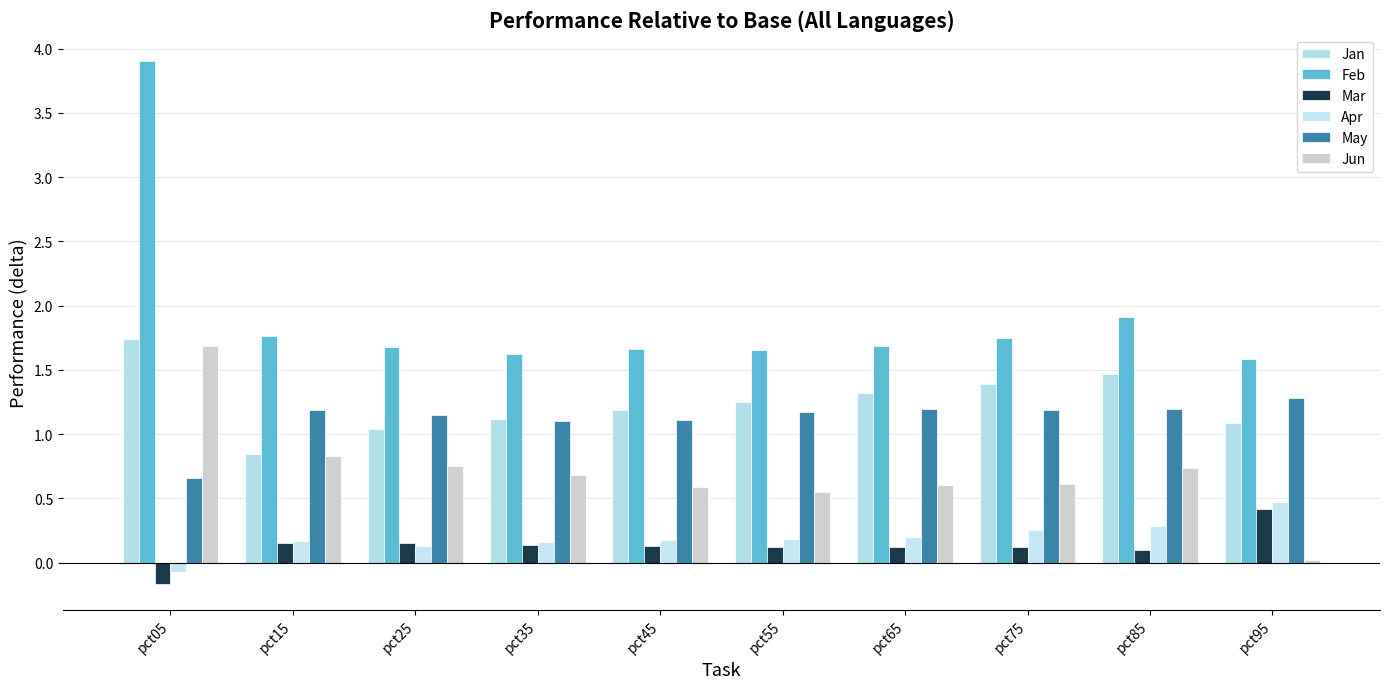

What are all the series names shown in the legend?

Jan, Feb, Mar, Apr, May, Jun